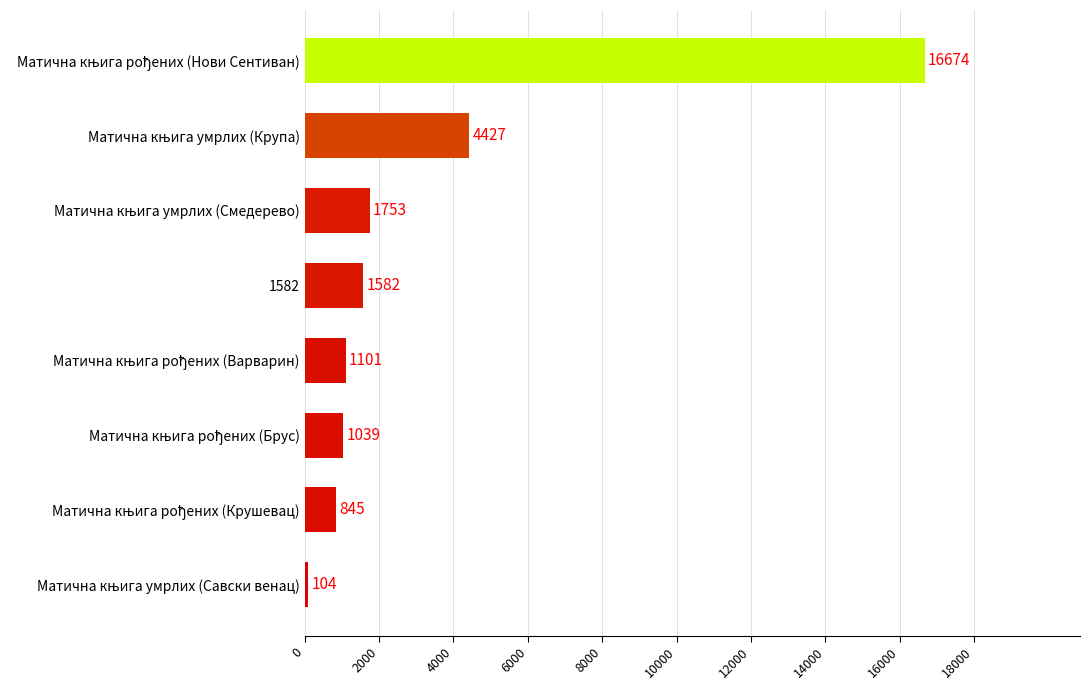

What is the minimum value shown in the chart?

104